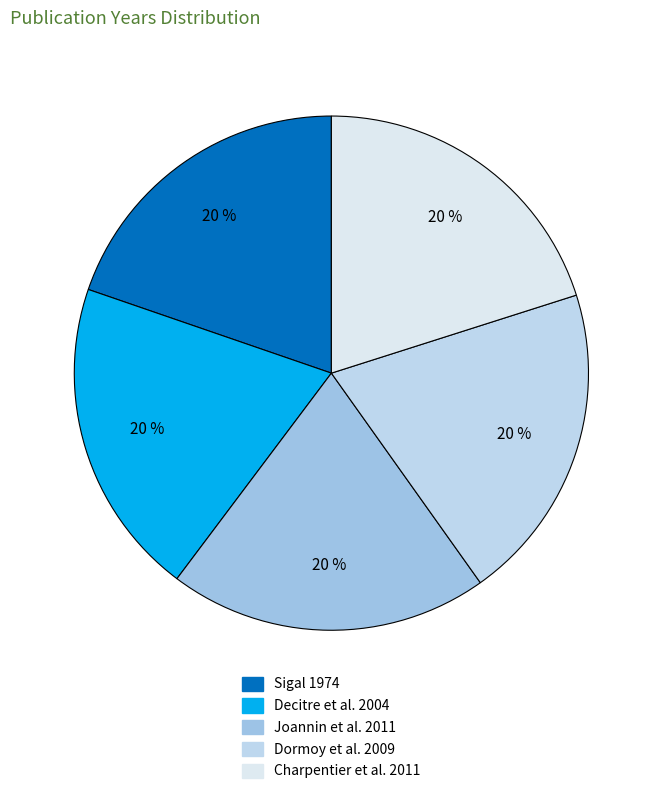

How many slices are in this pie chart?

5